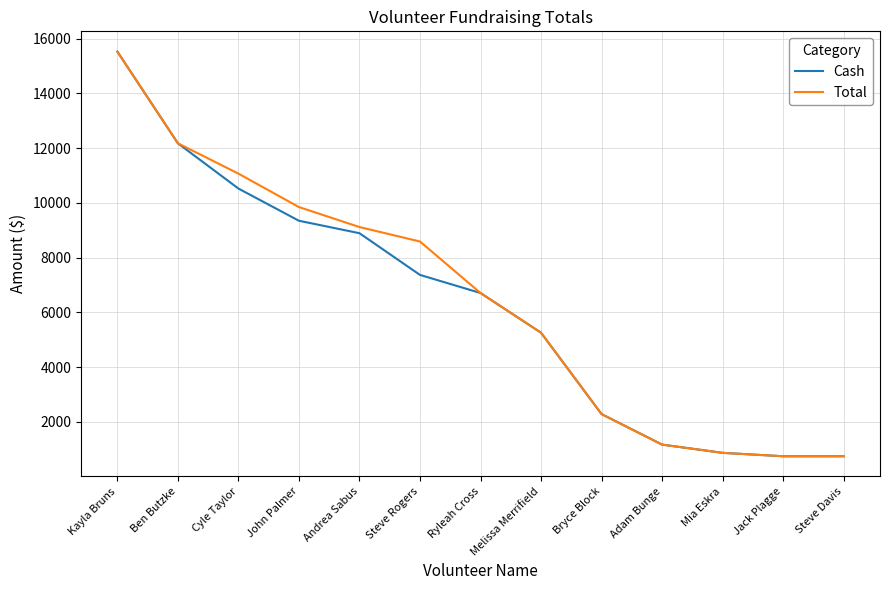

What is the maximum value shown in the chart?

15530.0